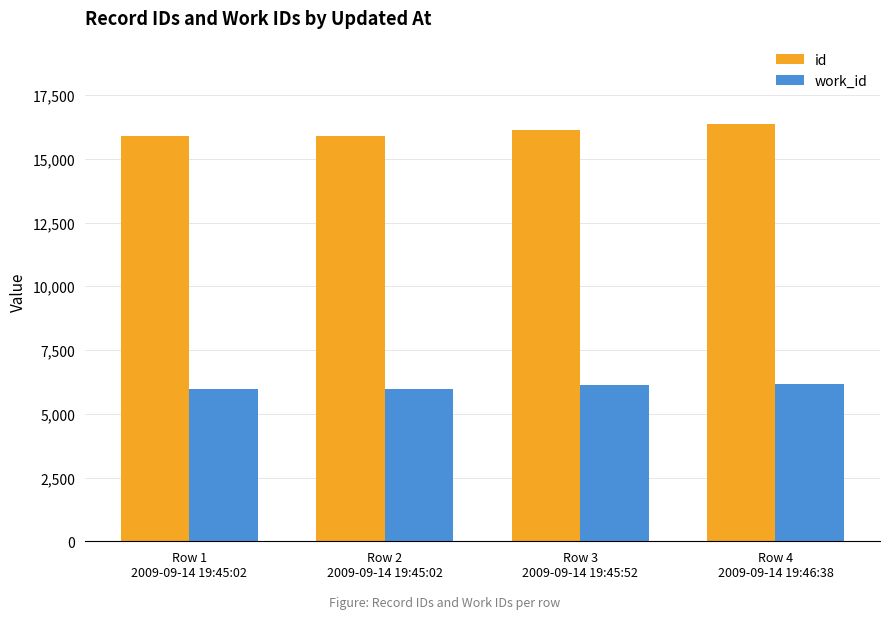

Which category has the highest value across all series?

Row 4
2009-09-14 19:46:38